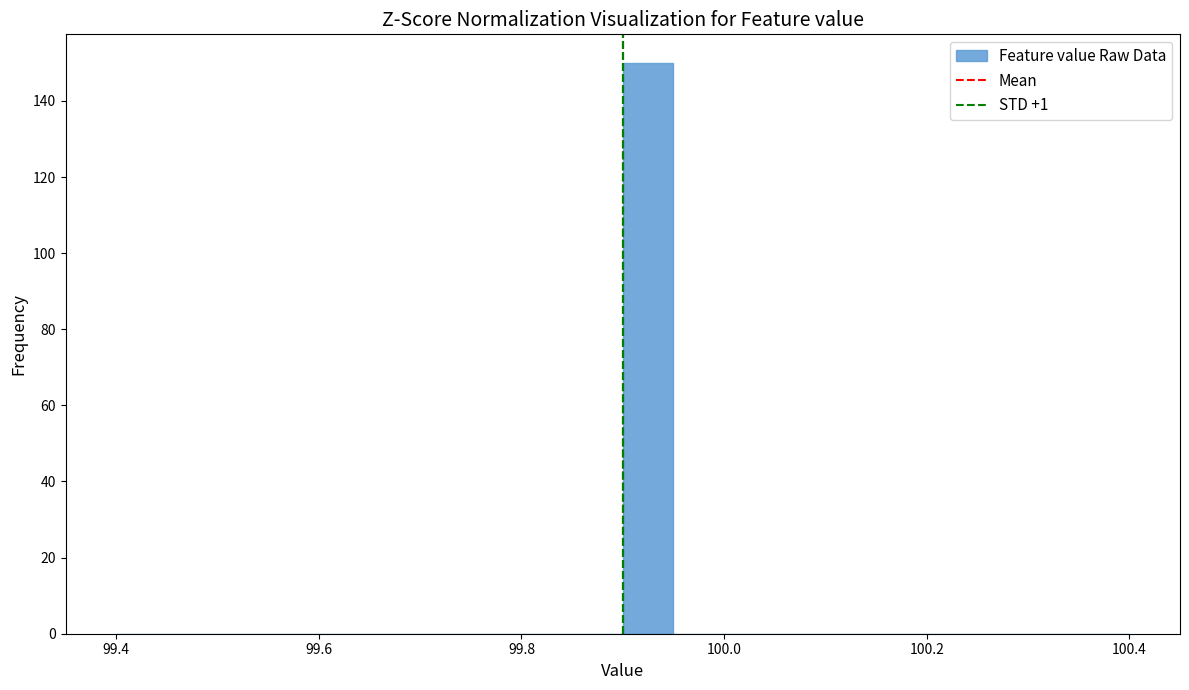

Around what value on the x-axis is the tallest bar? Give the approximate position of its centre, as read against the axis.

99.92